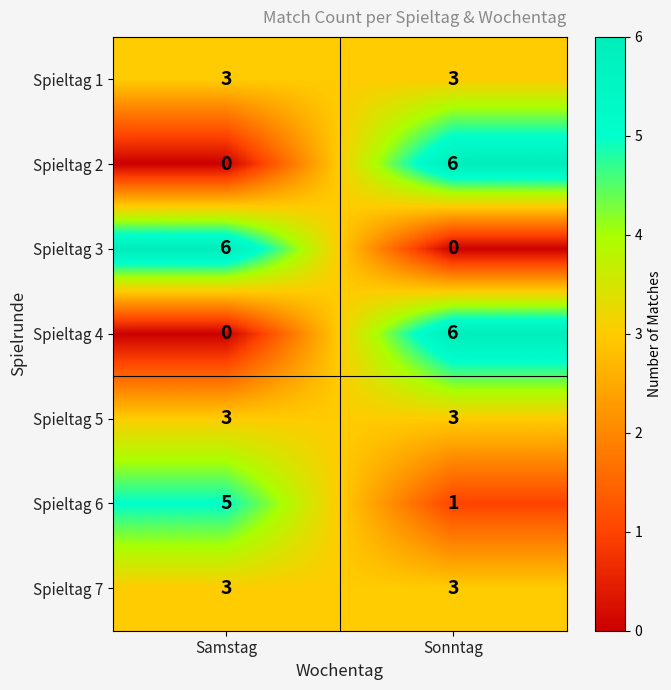

The value of Spieltag 3 at Samstag is 6. True or false?

True